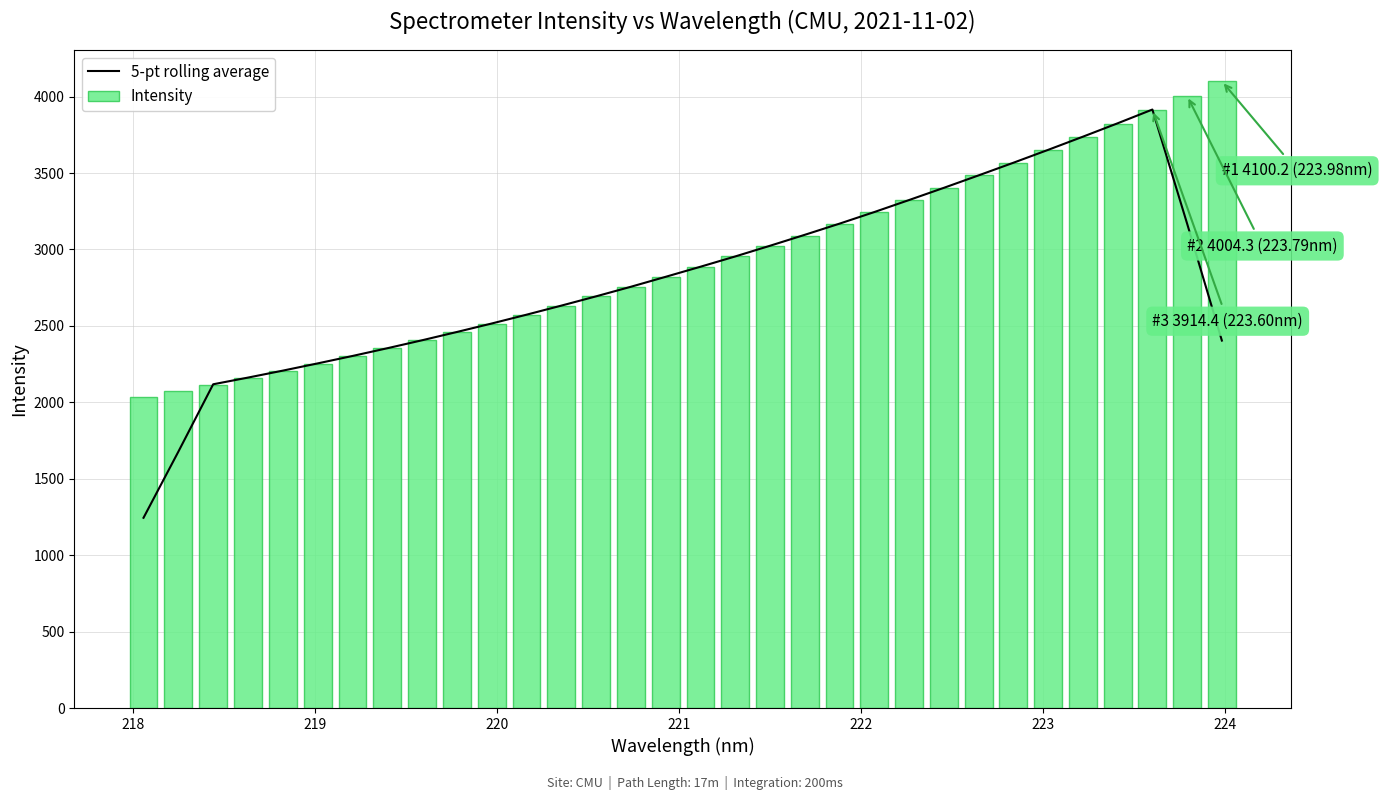

What is the maximum value for 5-pt rolling average?

3915.2